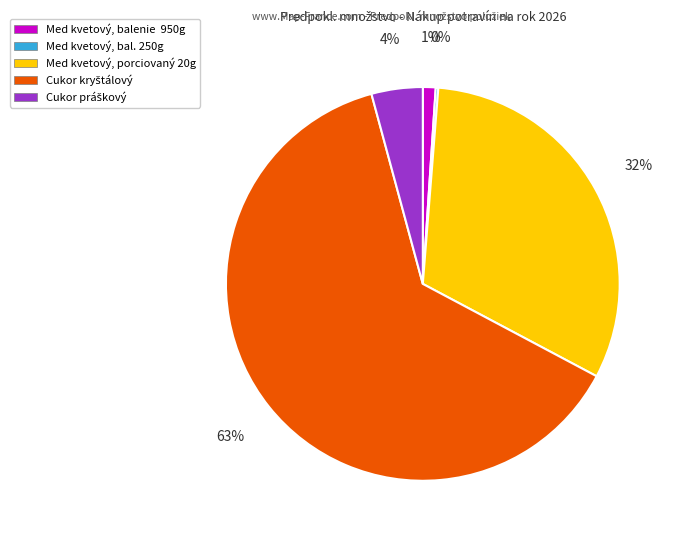

Between Med kvetový, porciovaný 20g and Med kvetový, balenie 950g, which is larger?

Med kvetový, porciovaný 20g